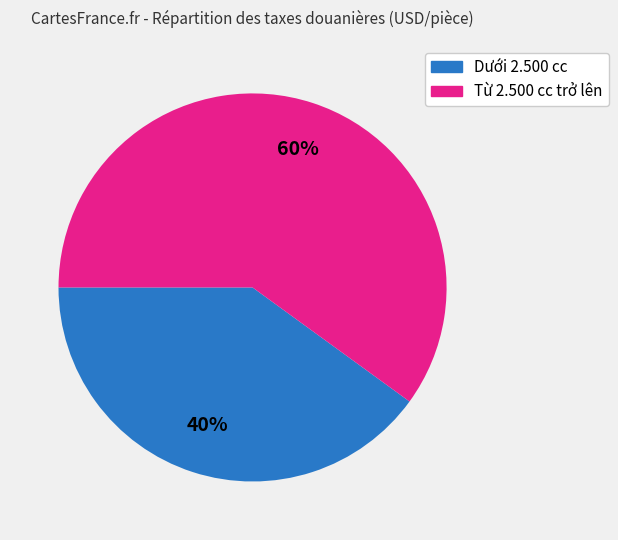

The Từ 2.500 cc trở lên slice represents 60% of the pie. True or false?

True